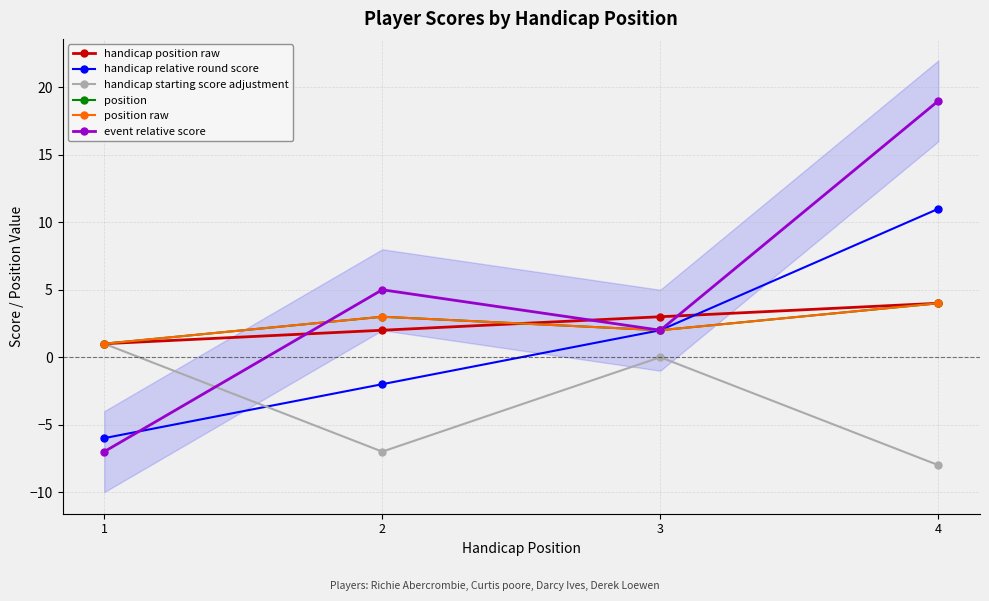

The handicap position raw series shows 5 at 3. True or false?

False